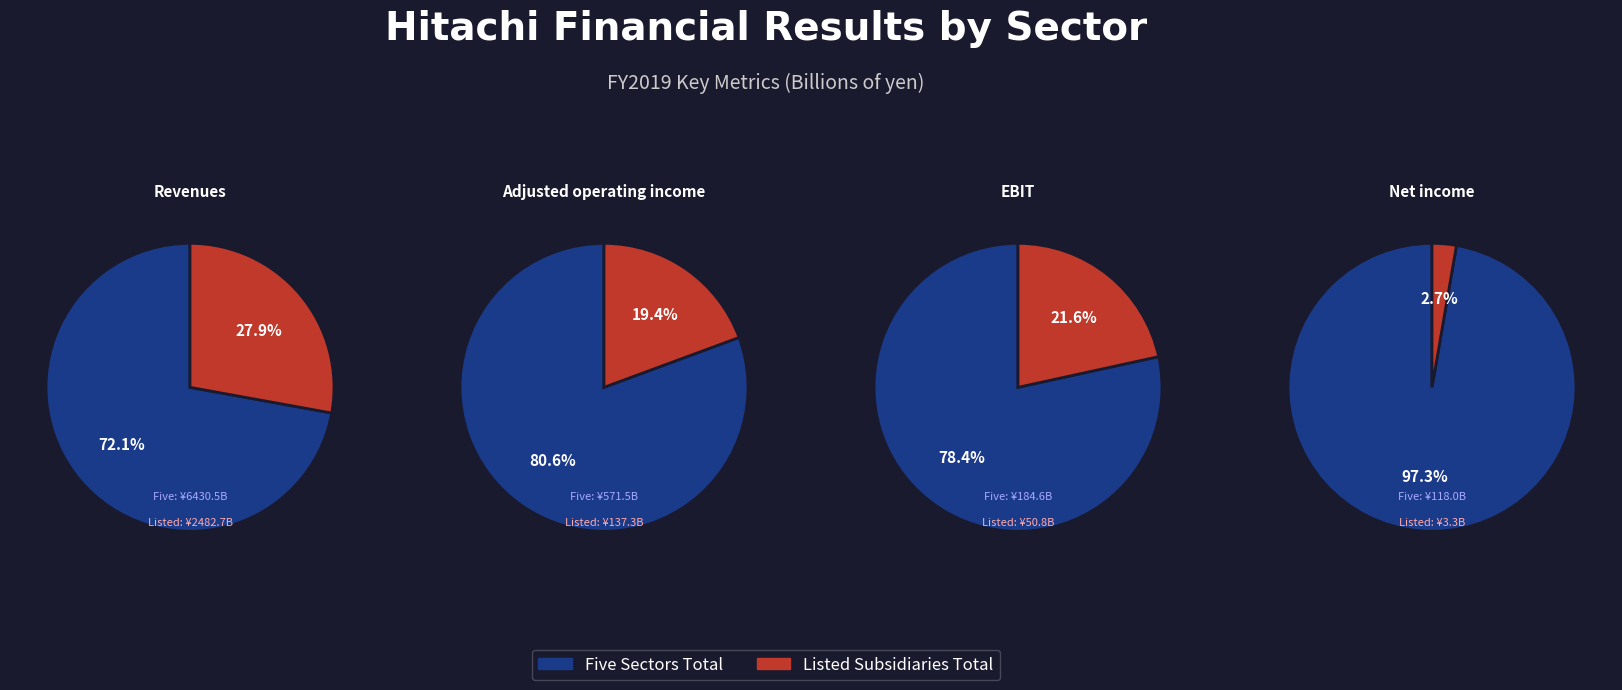

To the nearest percent, what is the average slice percentage?

50%